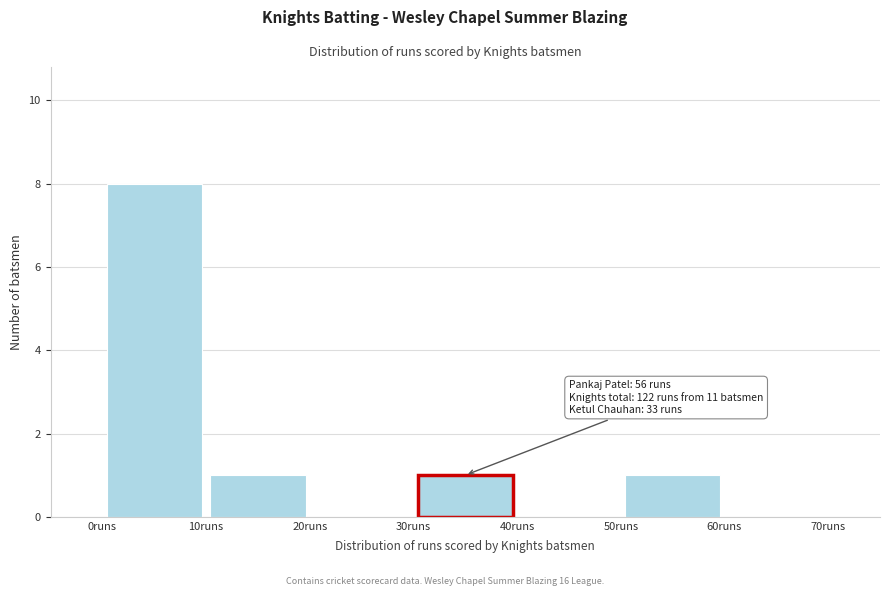

Which range on the x-axis has the tallest bar?

0 to 10